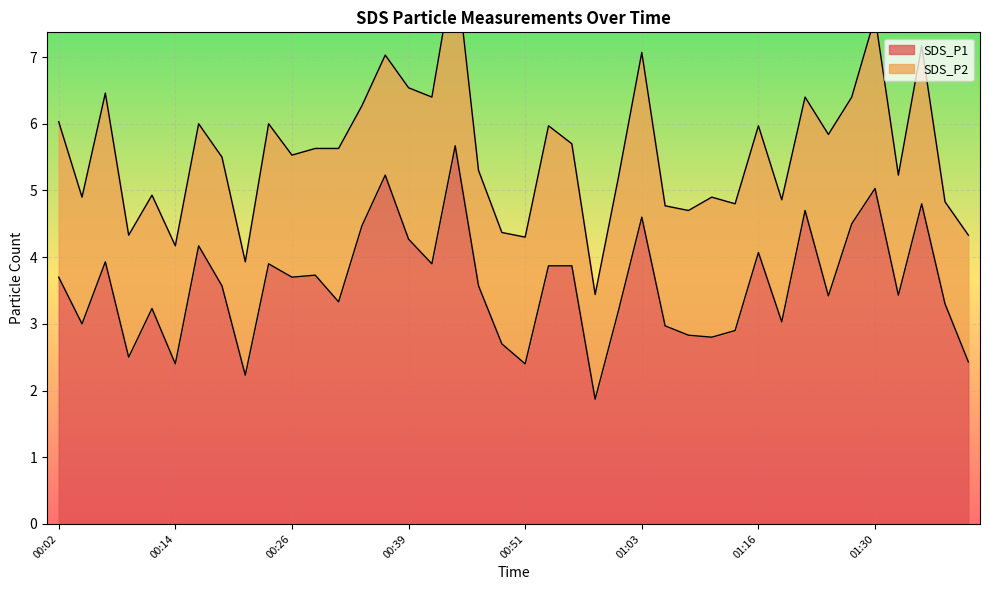

List the labels in order of value, largest first.

00:43, 00:36, 01:30, 01:35, 01:22, 01:03, 01:27, 00:34, 00:39, 00:16, 01:16, 00:07, 00:24, 00:41, 00:53, 00:56, 00:29, 00:02, 00:26, 00:19, 00:46, 01:32, 01:25, 00:31, 01:37, 00:12, 01:01, 01:19, 00:04, 01:06, 01:14, 01:09, 01:11, 00:48, 00:09, 01:40, 00:14, 00:51, 00:21, 00:58